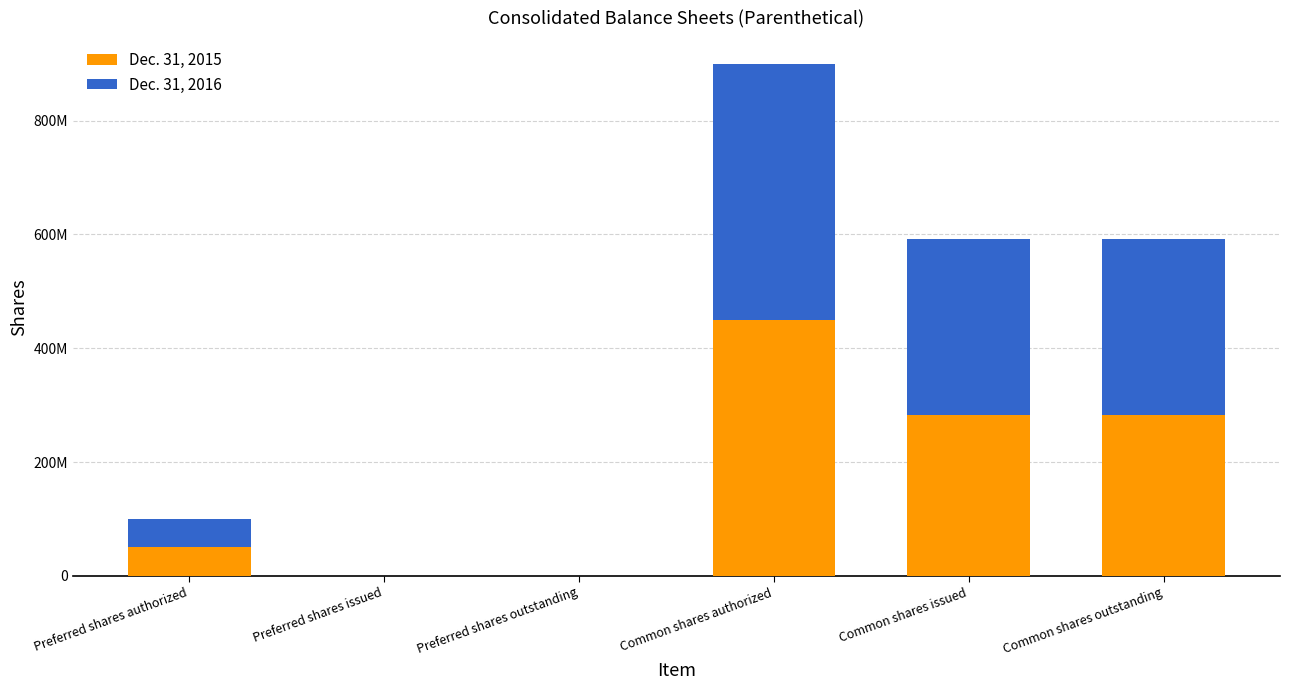

Count the Dec. 31, 2016 values in the range 0 to 309522175.

5